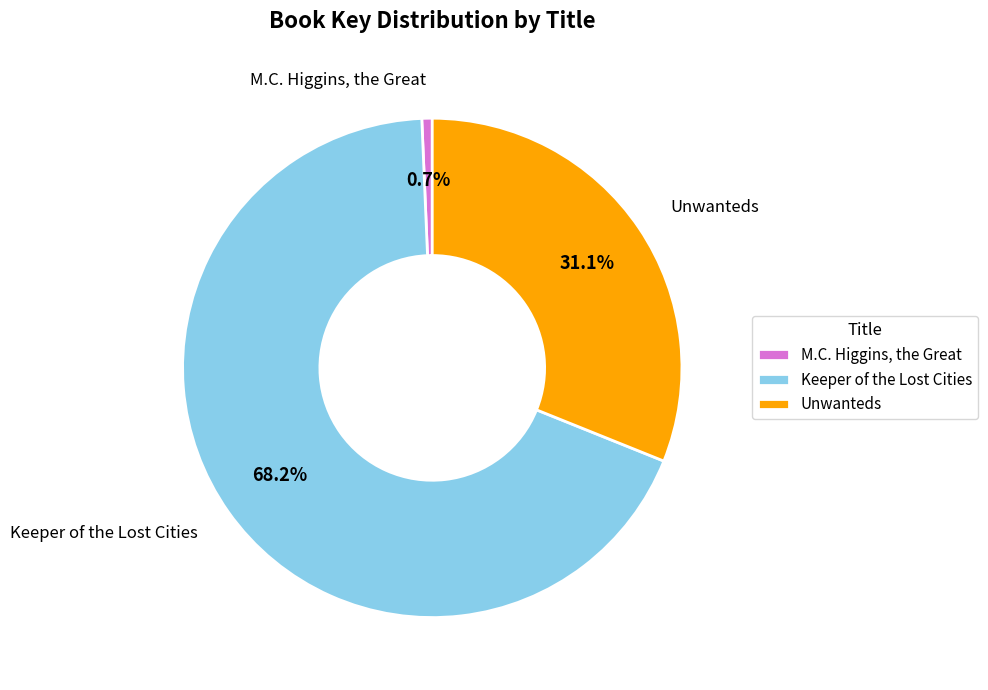

Which category has the smallest portion of the pie?

M.C. Higgins, the Great